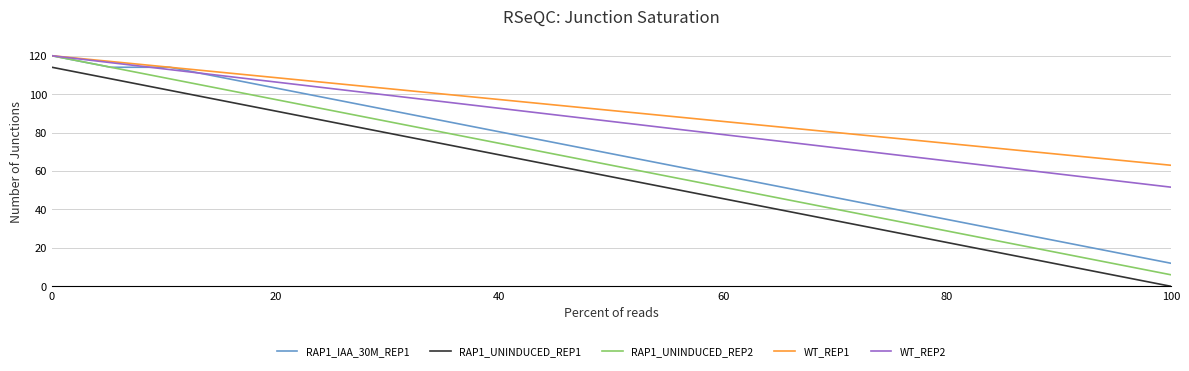

True or false: RAP1_UNINDUCED_REP2 has more than 0 points higher than both neighbors.

False